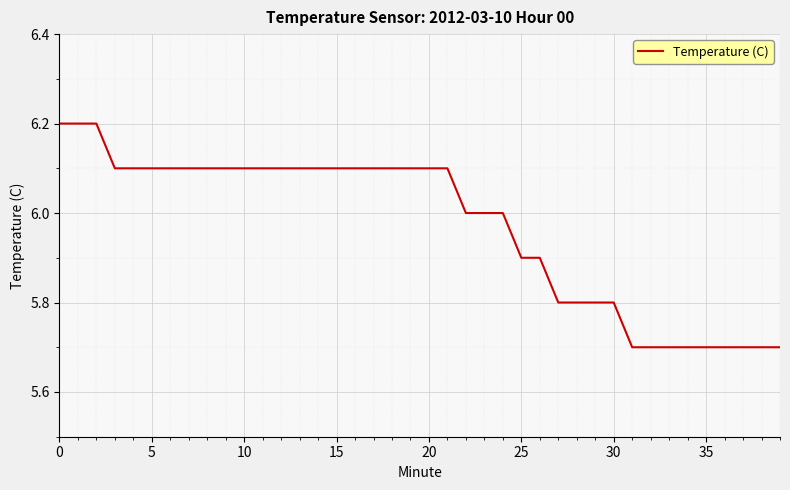

Does the chart display data point markers on the line(s)?

No